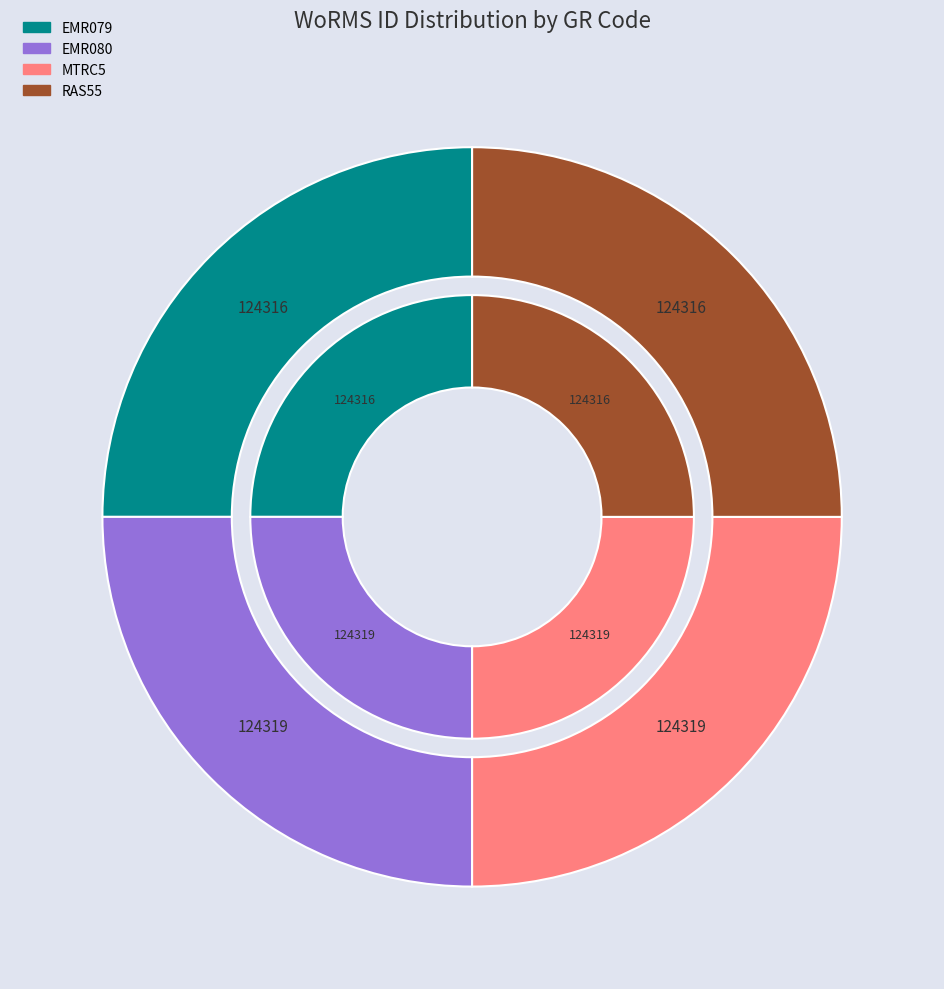

Combined, do EMR079 and RAS55 account for over 50%?

No